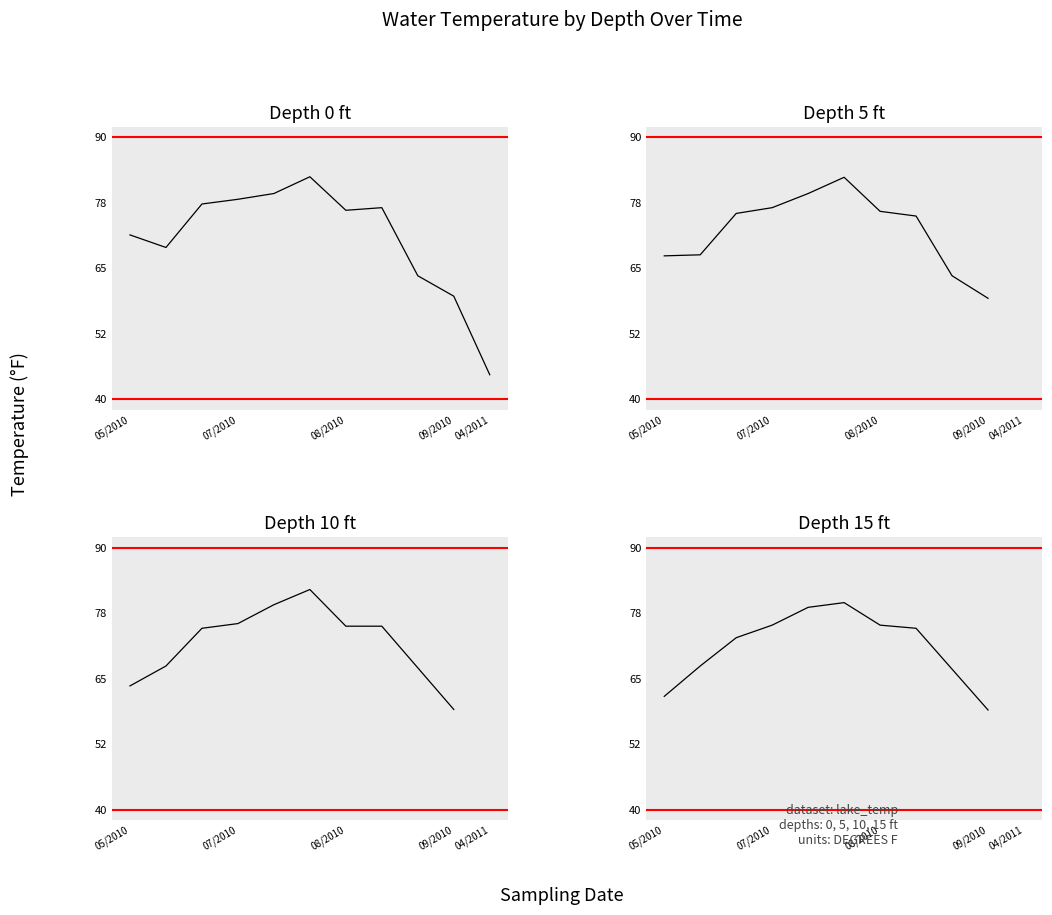

How many values exceed 76?

6